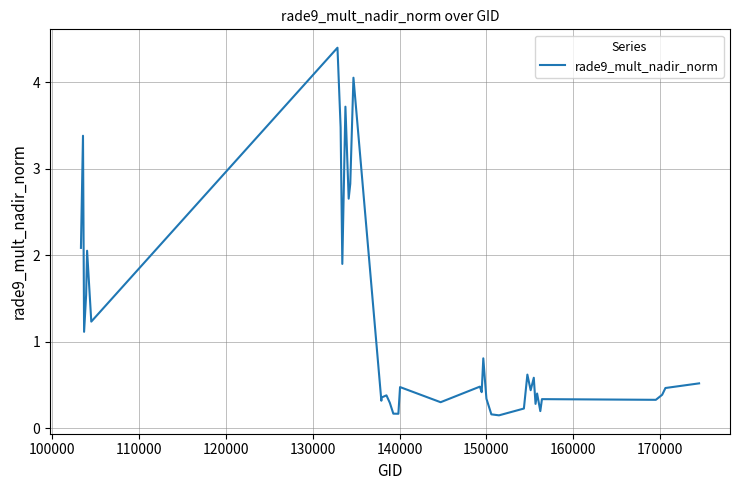

What is the maximum value shown in the chart?

4.4